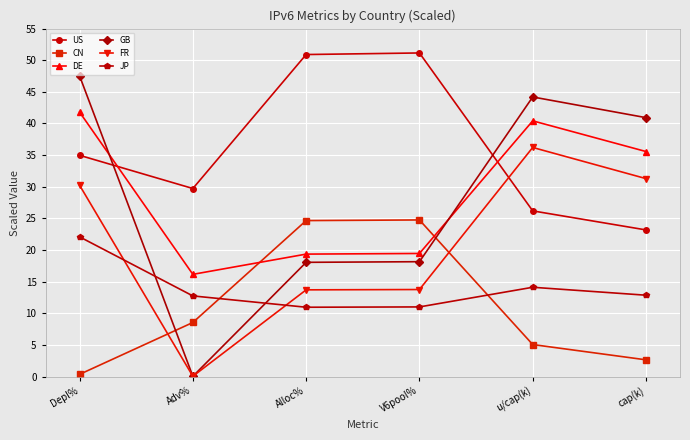

Is this an area chart (filled region under the line)?

No